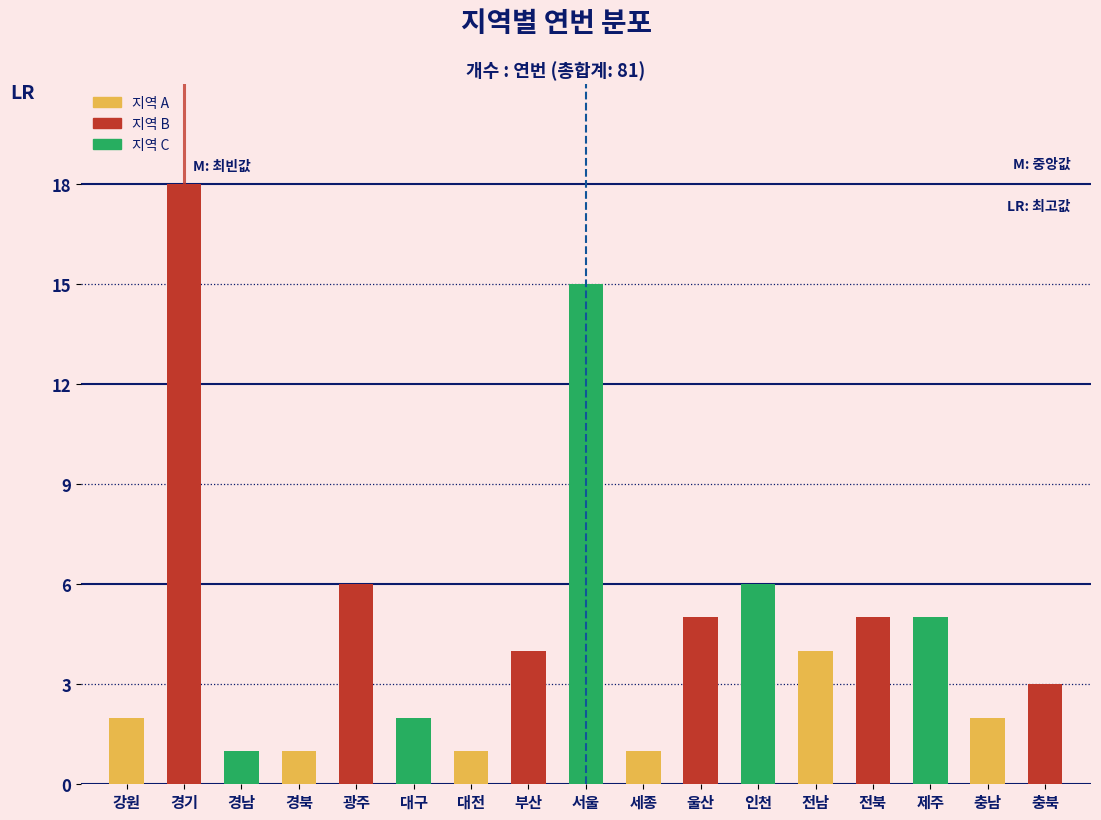

Reading left to right, list all the values displayed in this chart.

강원=2	경기=18	경남=1	경북=1	광주=6	대구=2	대전=1	부산=4	서울=15	세종=1	울산=5	인천=6	전남=4	전북=5	제주=5	충남=2	충북=3